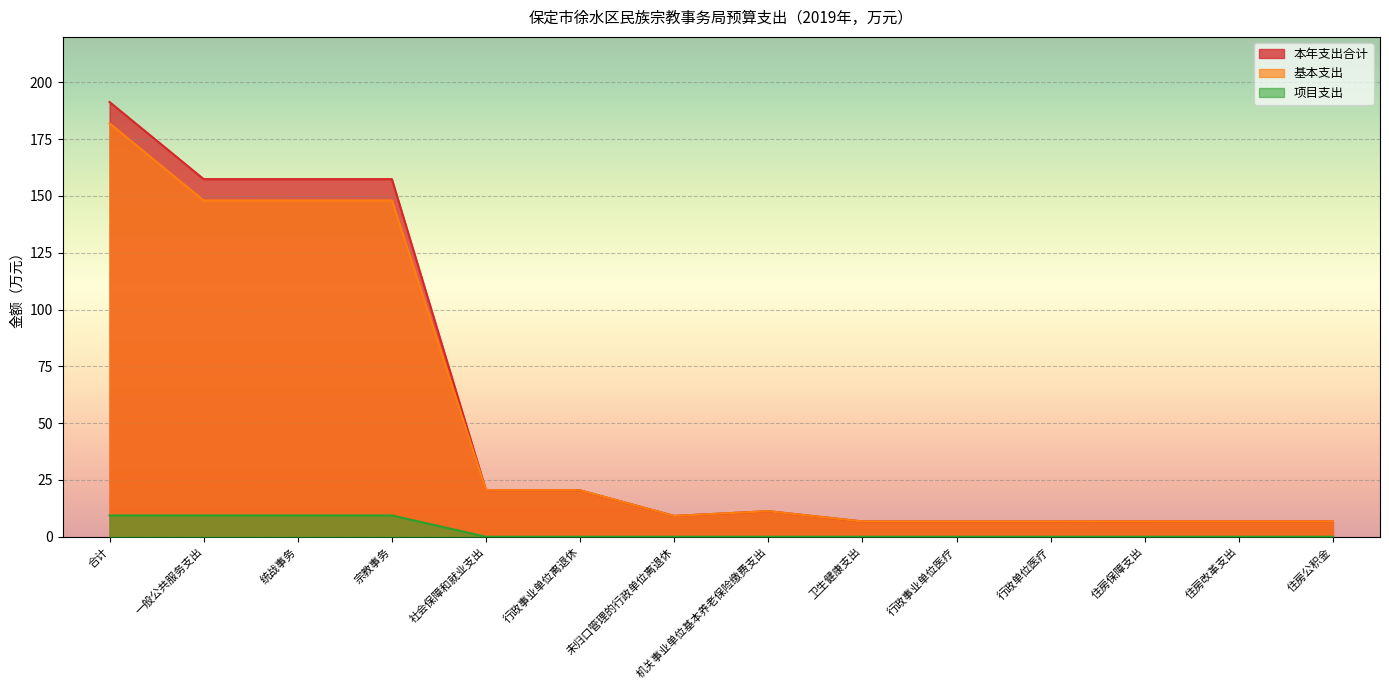

What position from the left is 住房公积金?

14